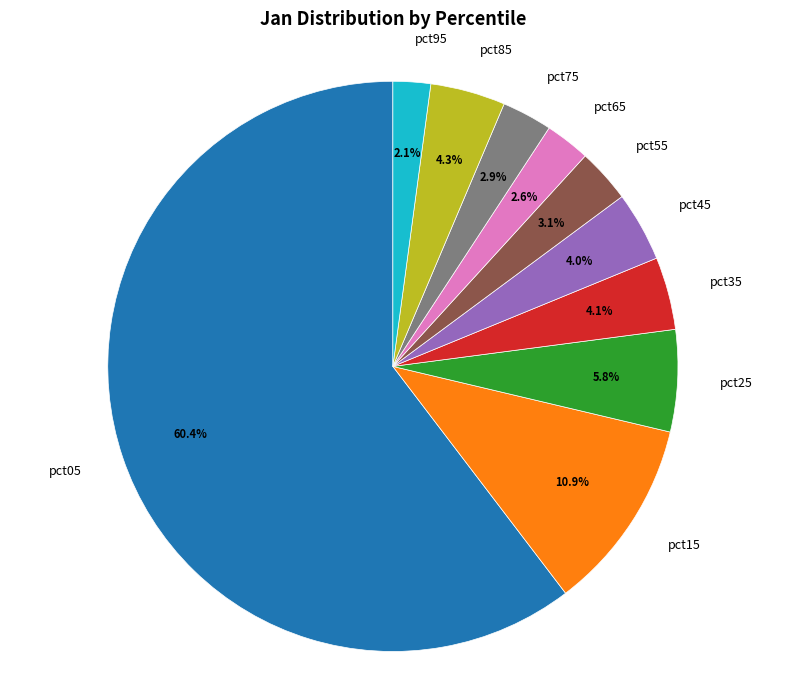

Which category accounts for the majority?

pct05